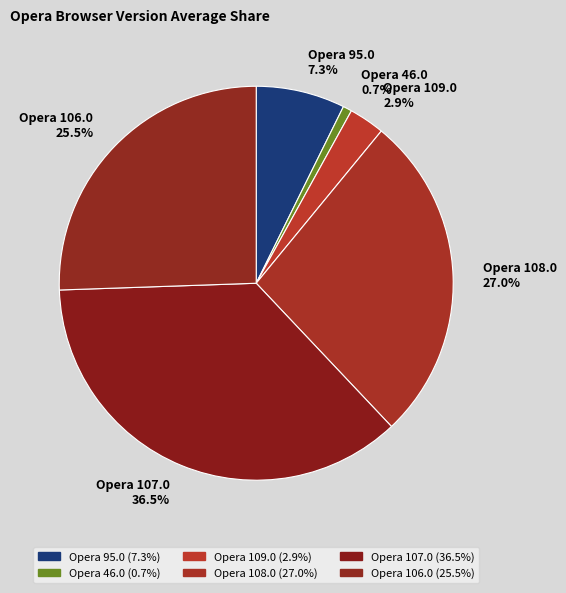

Which has a higher value, Opera 95.0 7.3% or Opera 108.0 27.0%?

Opera 108.0 27.0%